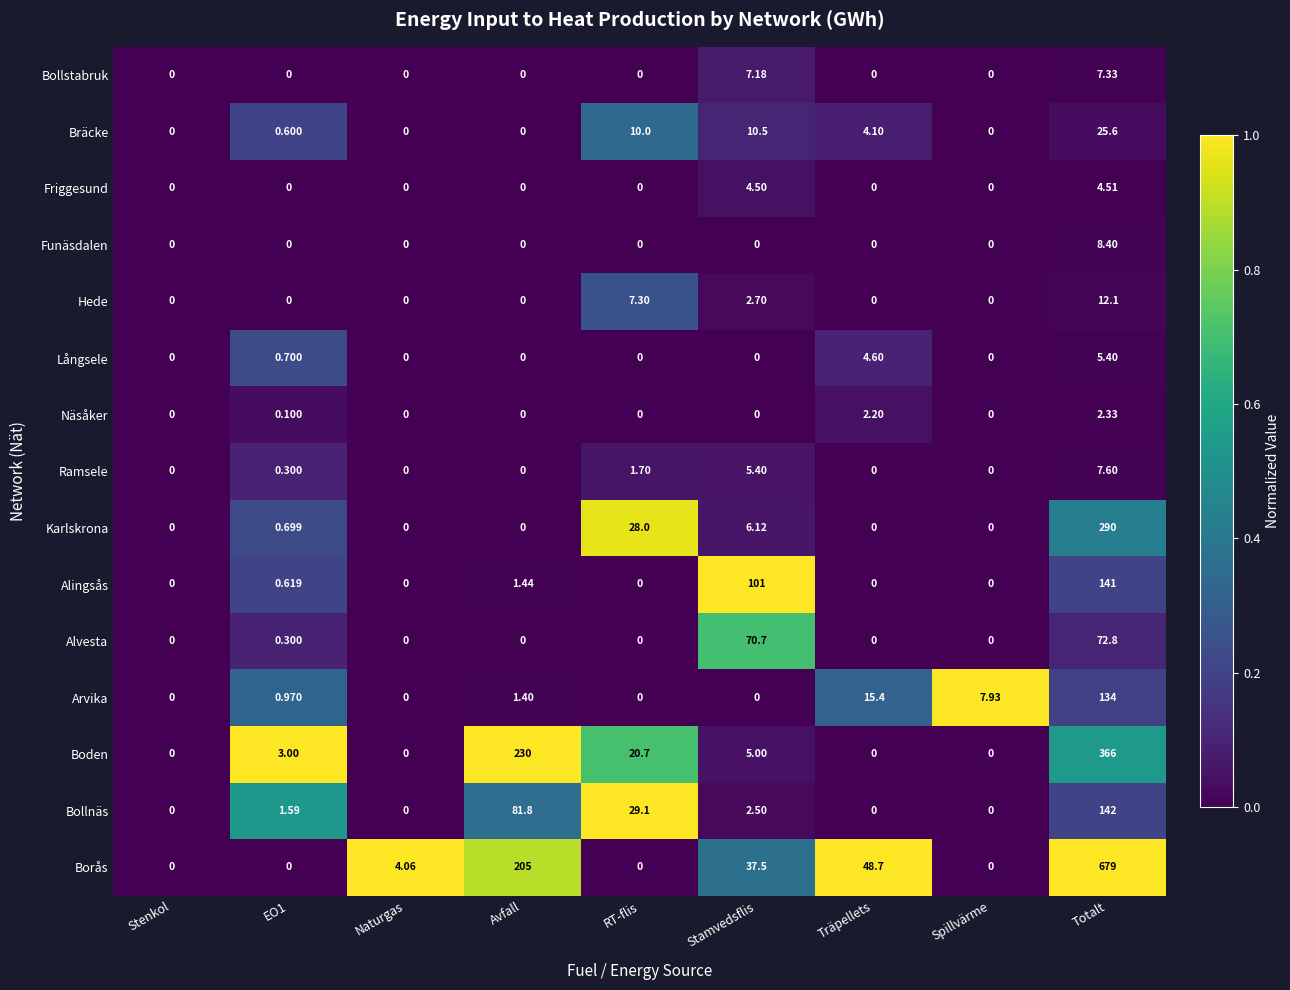

At which label is Boden closest to 183?

Avfall